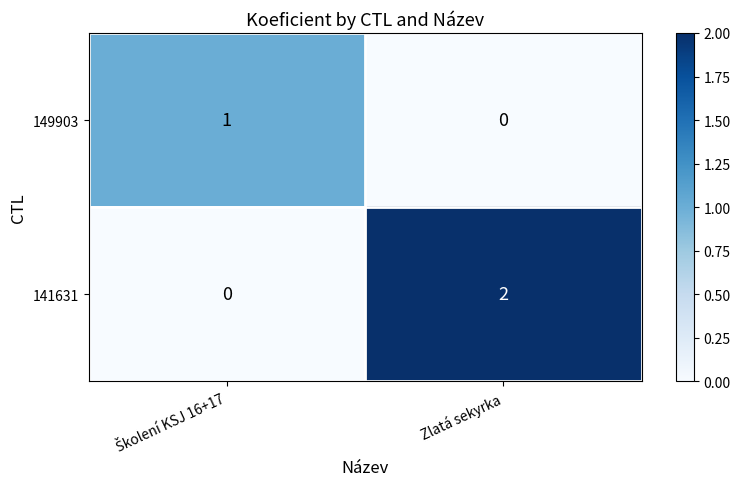

How many positive values does the 141631 series have?

1